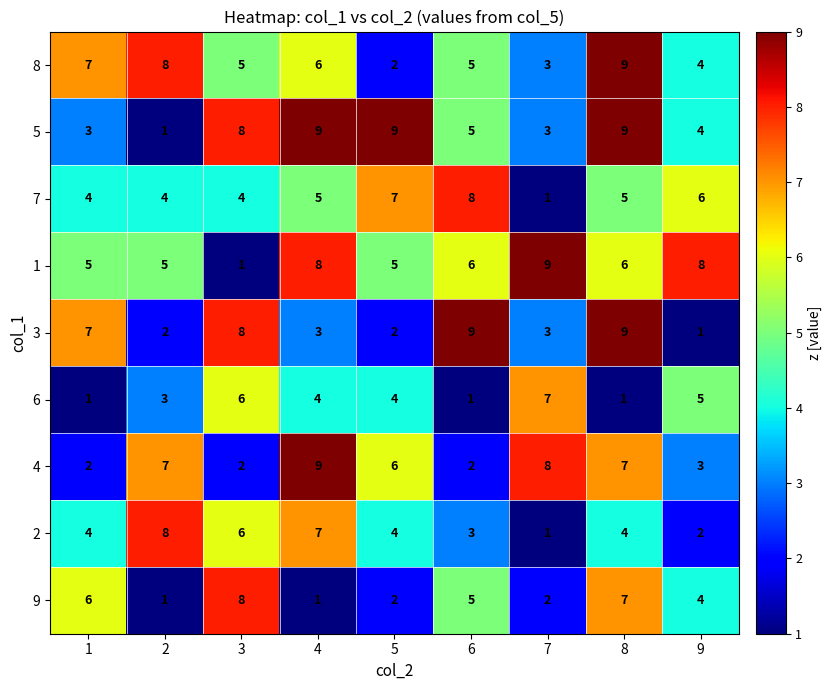

How many 1 values are between 5 and 8?

7